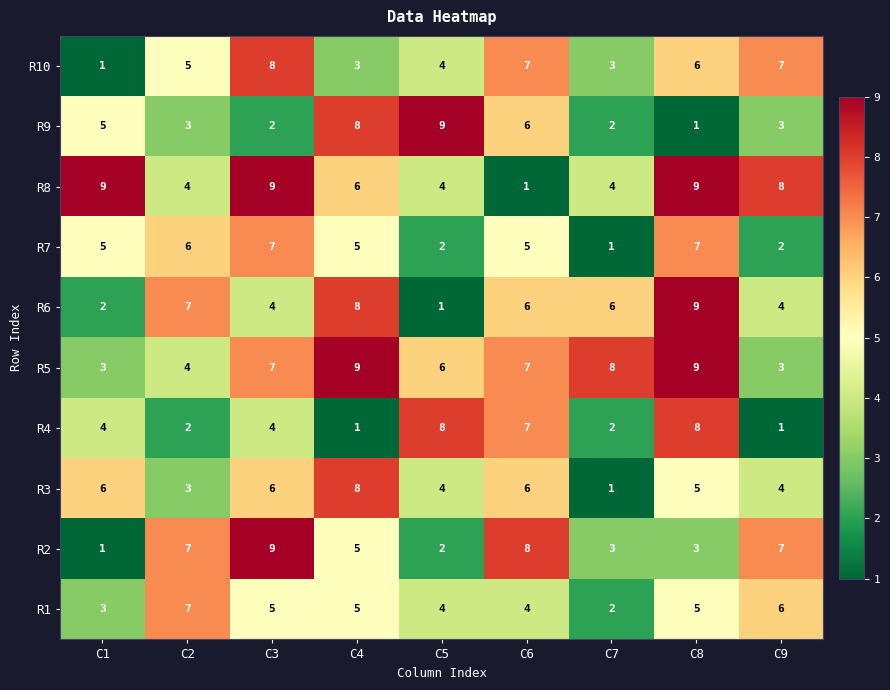

Count the R10 values in the range 3 to 7.

7